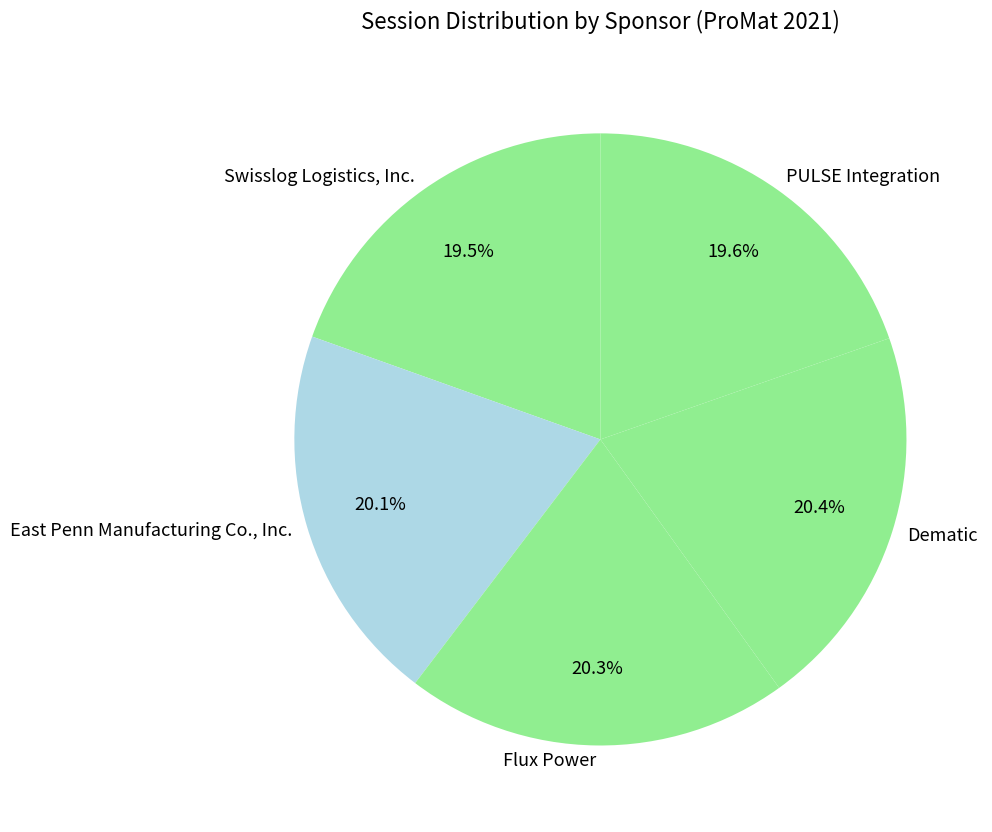

What is the total percentage of PULSE Integration and Flux Power?

39.9%